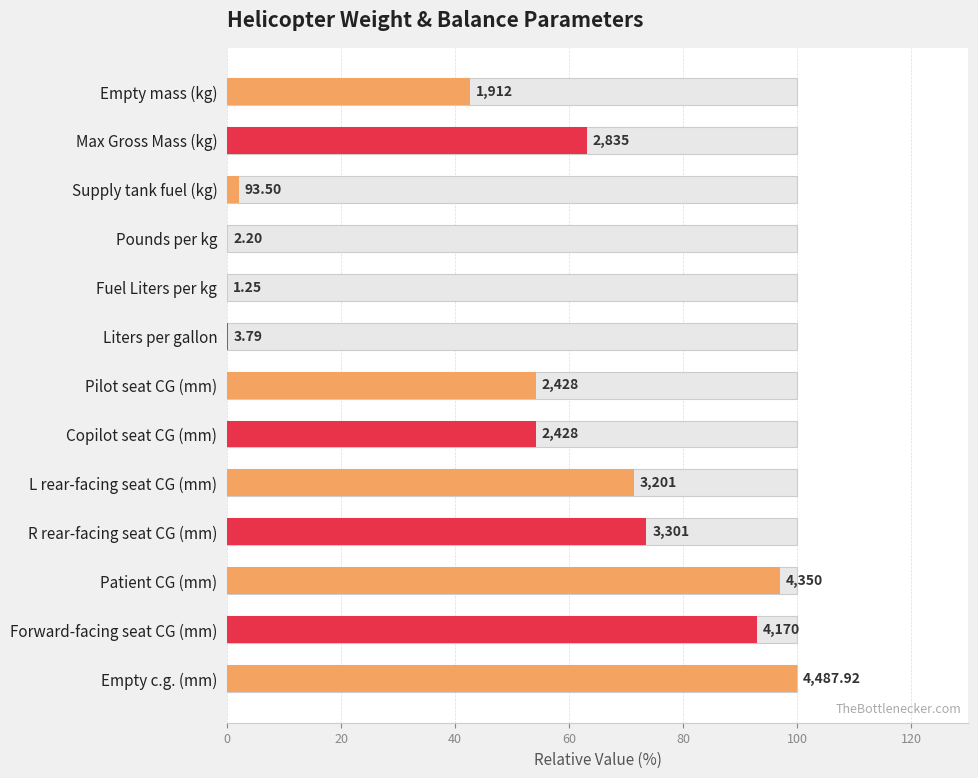

What is the sum of all values?

650.9